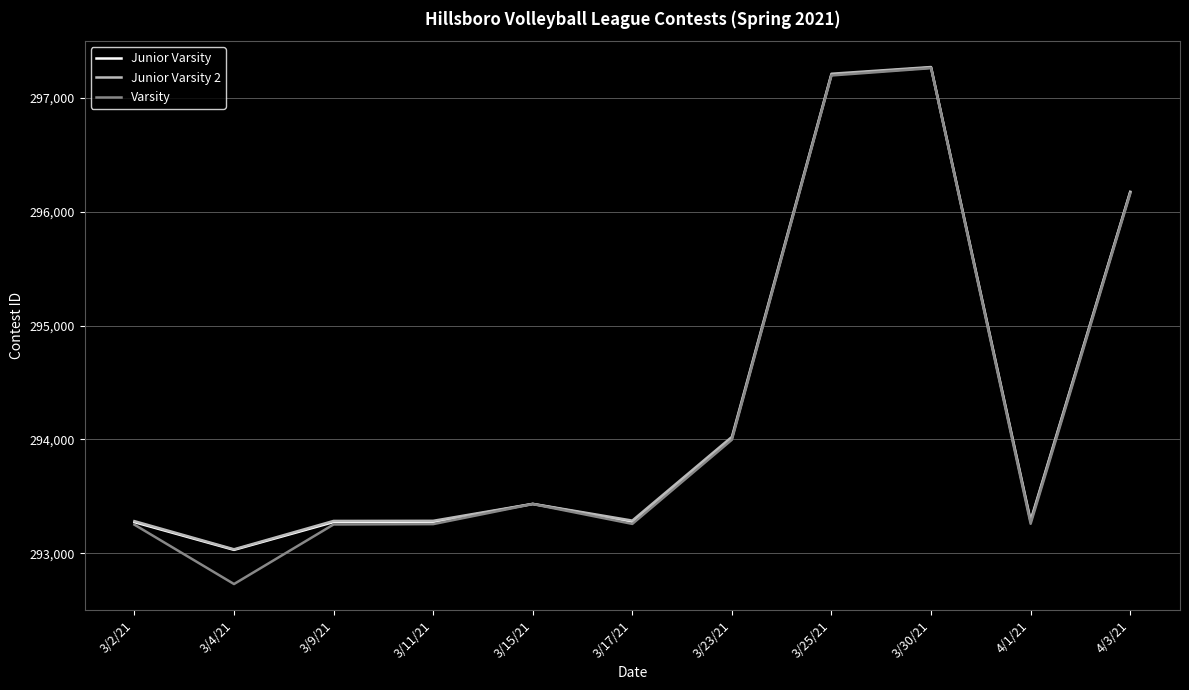

What are all the series names shown in the legend?

Junior Varsity, Junior Varsity 2, Varsity